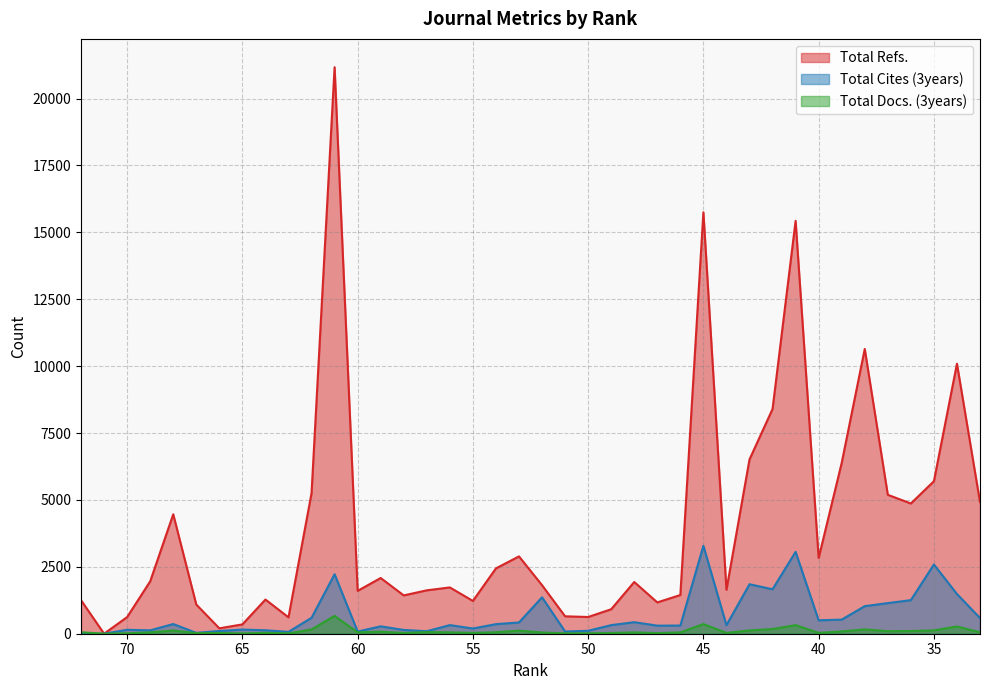

What are all the series names shown in the legend?

Total Refs., Total Cites (3years), Total Docs. (3years)